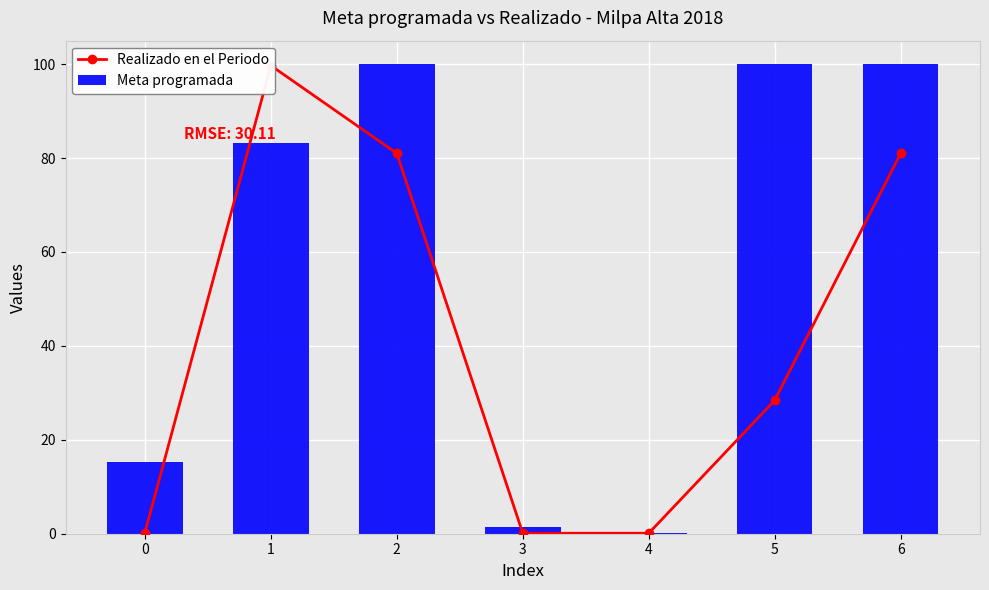

Is it true that Meta programada equals 83.3 at 1?

True